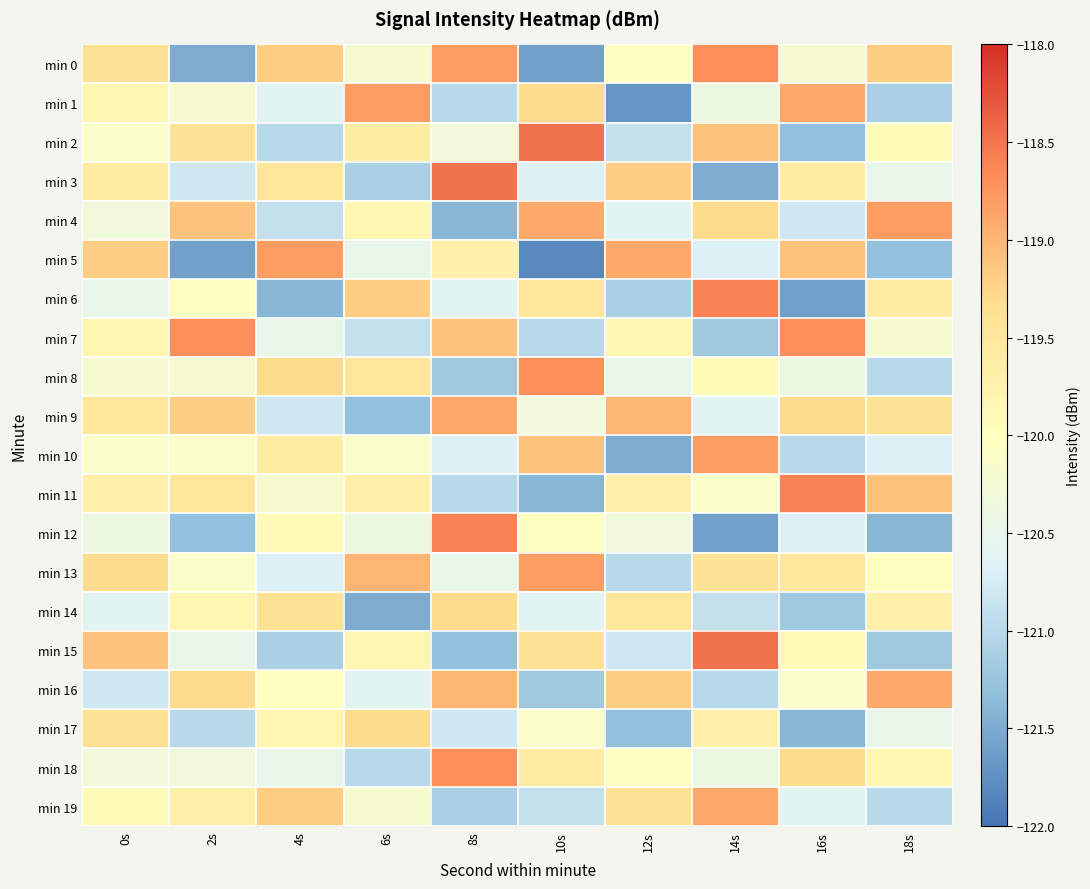

At how many categories does at least one series exceed -120?

10